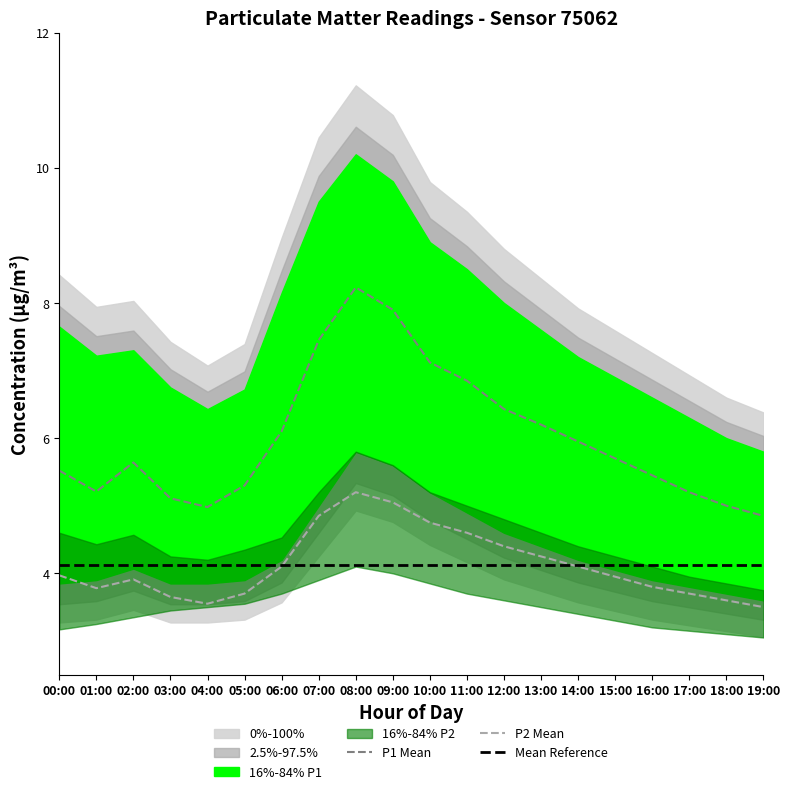

What is the maximum value for P2 Mean?

5.2